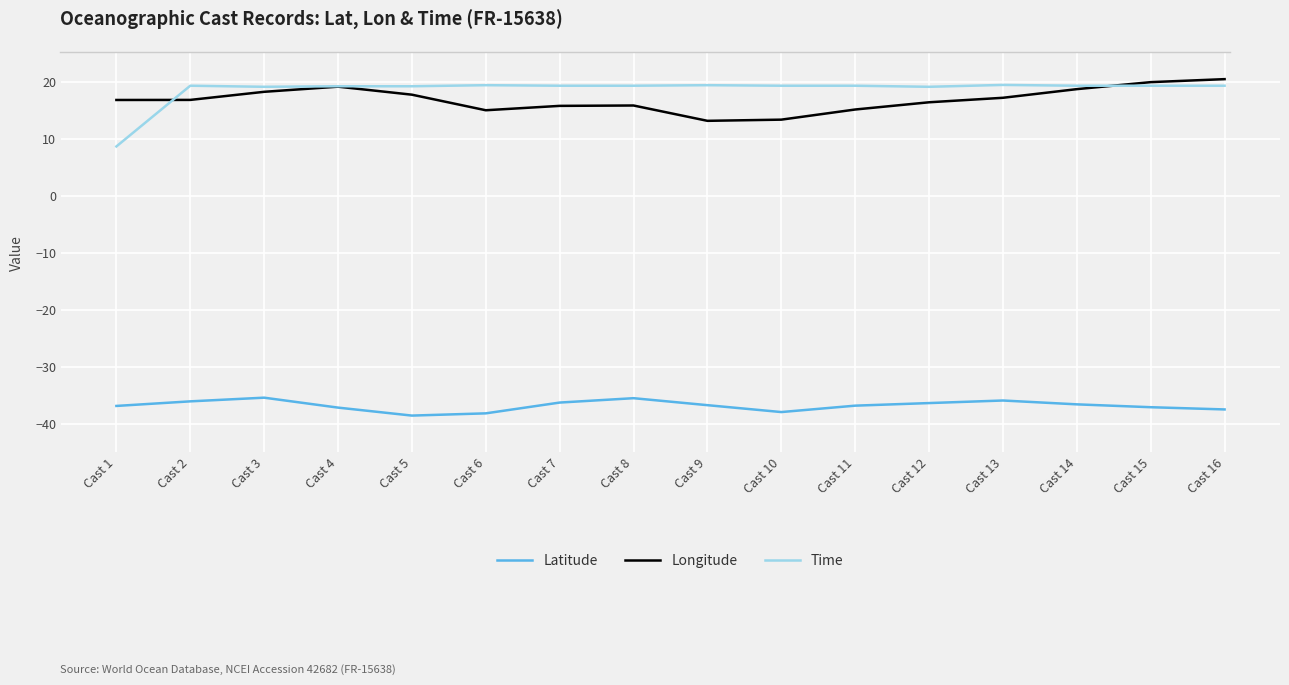

True or false: Longitude and Latitude cross at least once.

False